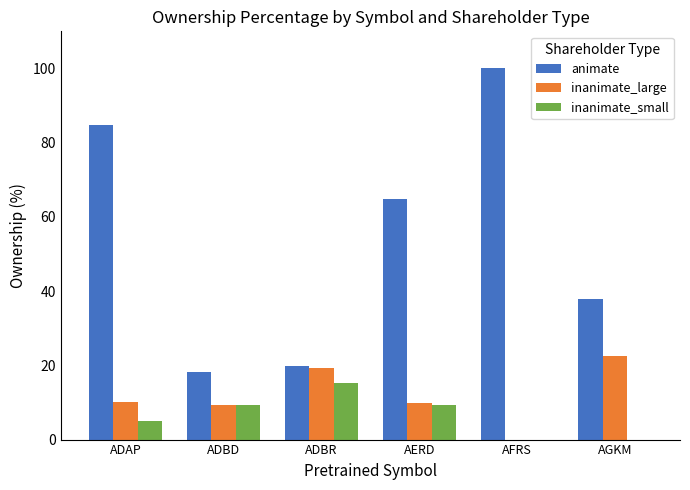

At which label does inanimate_large first exceed 9?

ADAP